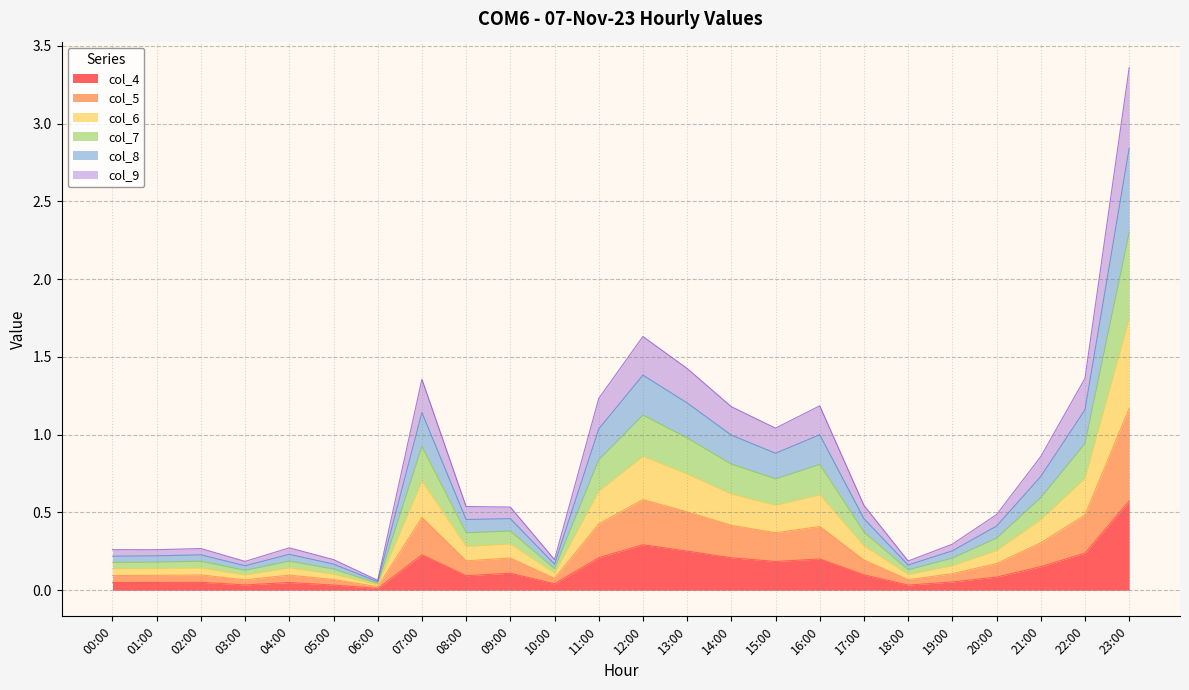

In col_6, how many points are higher than both neighbors (excluding endpoints)?

6